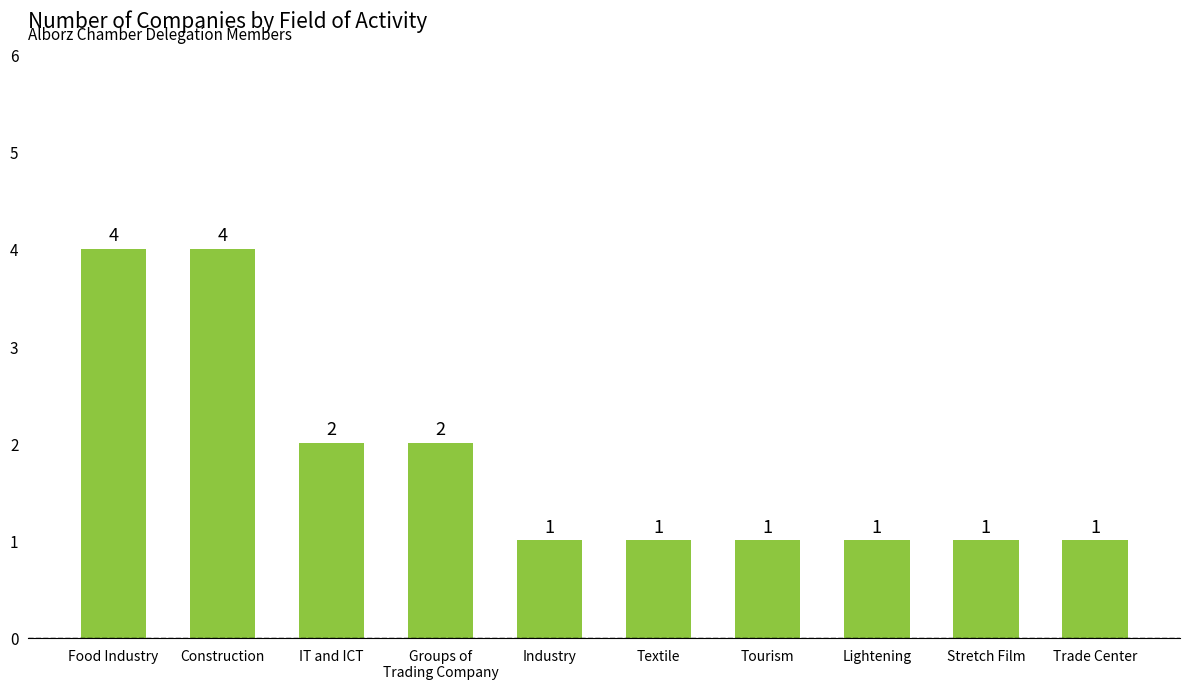

How many series are shown in this chart?

1